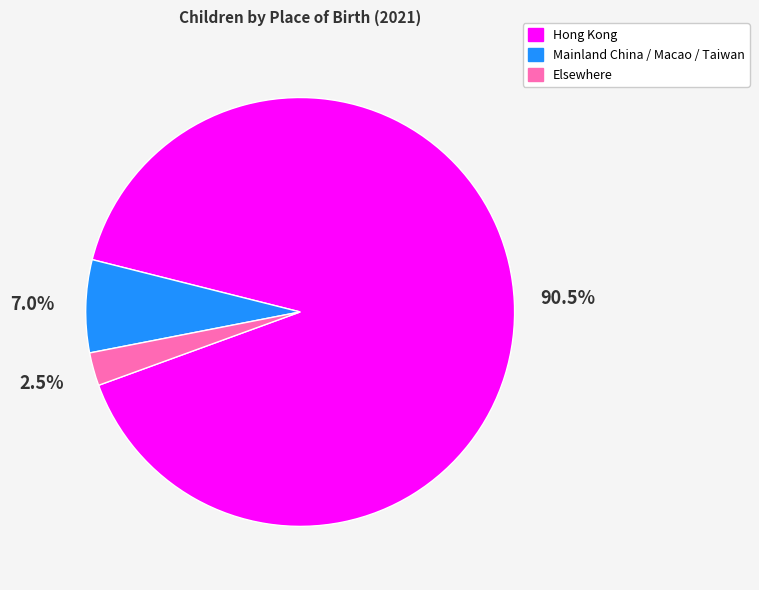

What is the ratio of the value at Elsewhere to the value at Mainland China / Macao / Taiwan?

0.4